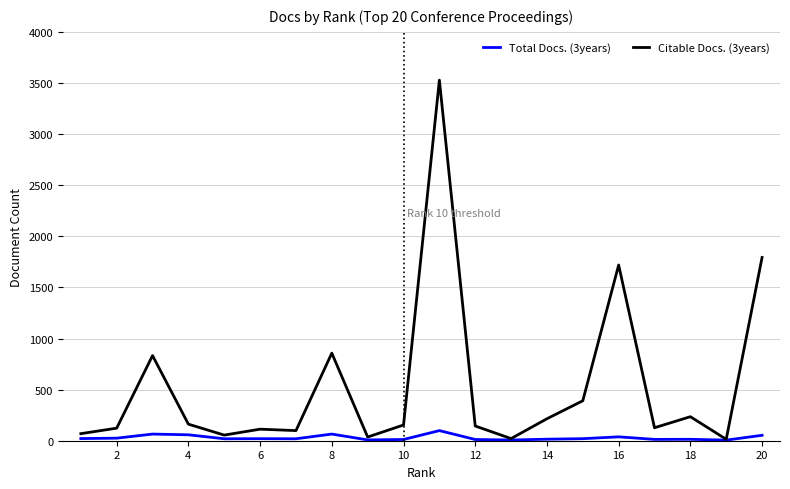

How many lines are shown in the chart?

2